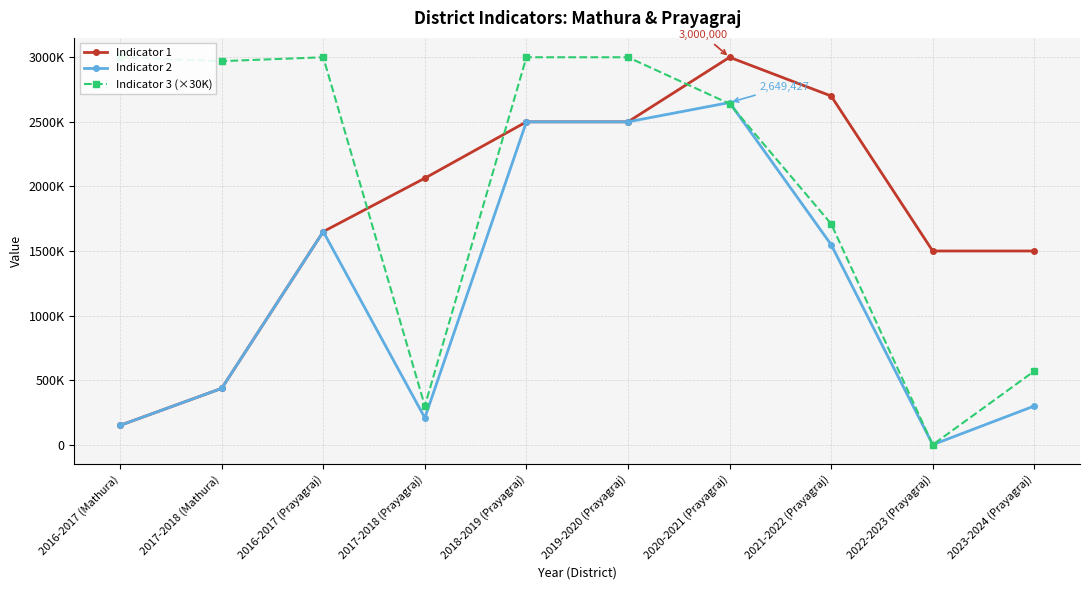

Which label corresponds to the largest value in the chart?

2020-2021 (Prayagraj)